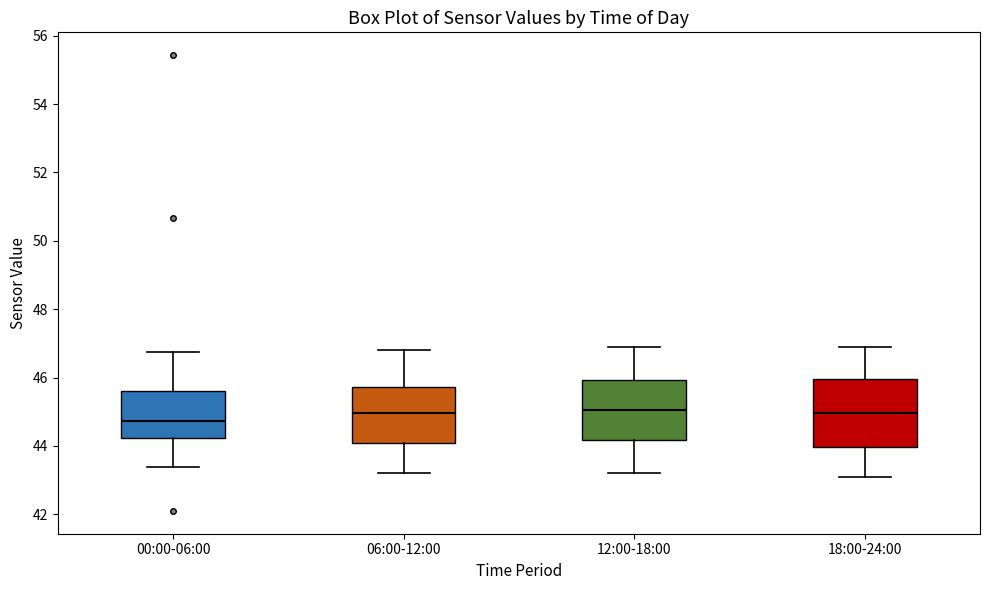

Reading left to right, transcribe this box plot: for each box, give where its median line is, the range the box spans, and where its two whiskers end, as read against the y-axis. The values are not printed on the chart, so give them approximately, as read against the axis.

00:00-06:00: median 44.8, box 44.2 to 45.6, whiskers 43.4 to 46.8
06:00-12:00: median 45.0, box 44.0 to 45.8, whiskers 43.2 to 46.8
12:00-18:00: median 45.0, box 44.2 to 46.0, whiskers 43.2 to 47.0
18:00-24:00: median 45.0, box 44.0 to 46.0, whiskers 43.2 to 47.0